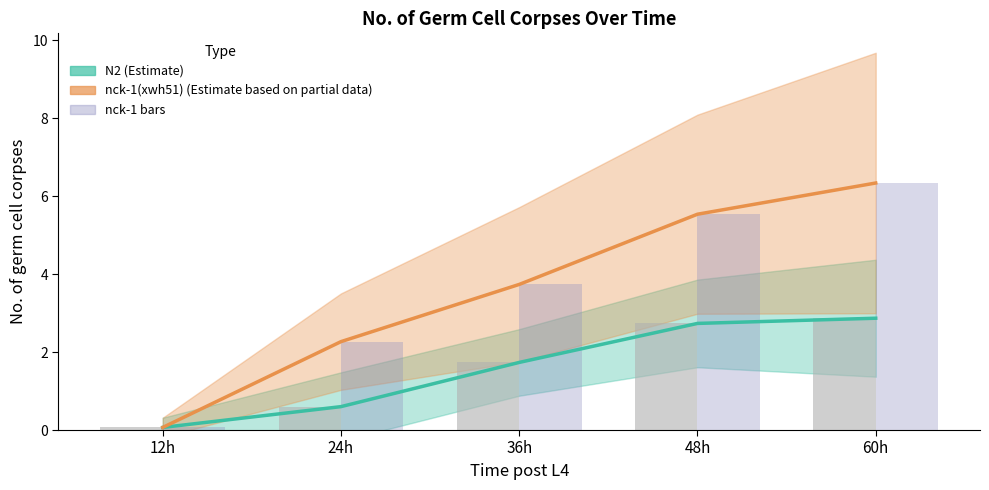

Which series has the largest total across all categories?

nck-1 mean